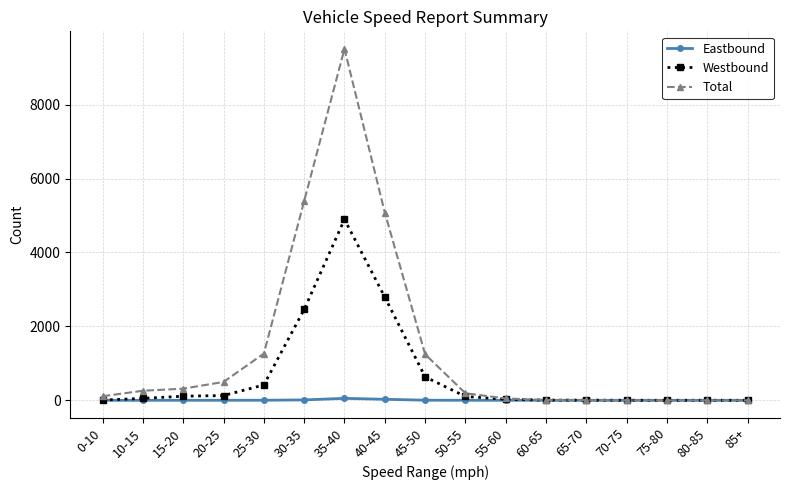

Which series has the largest total across all categories?

Total